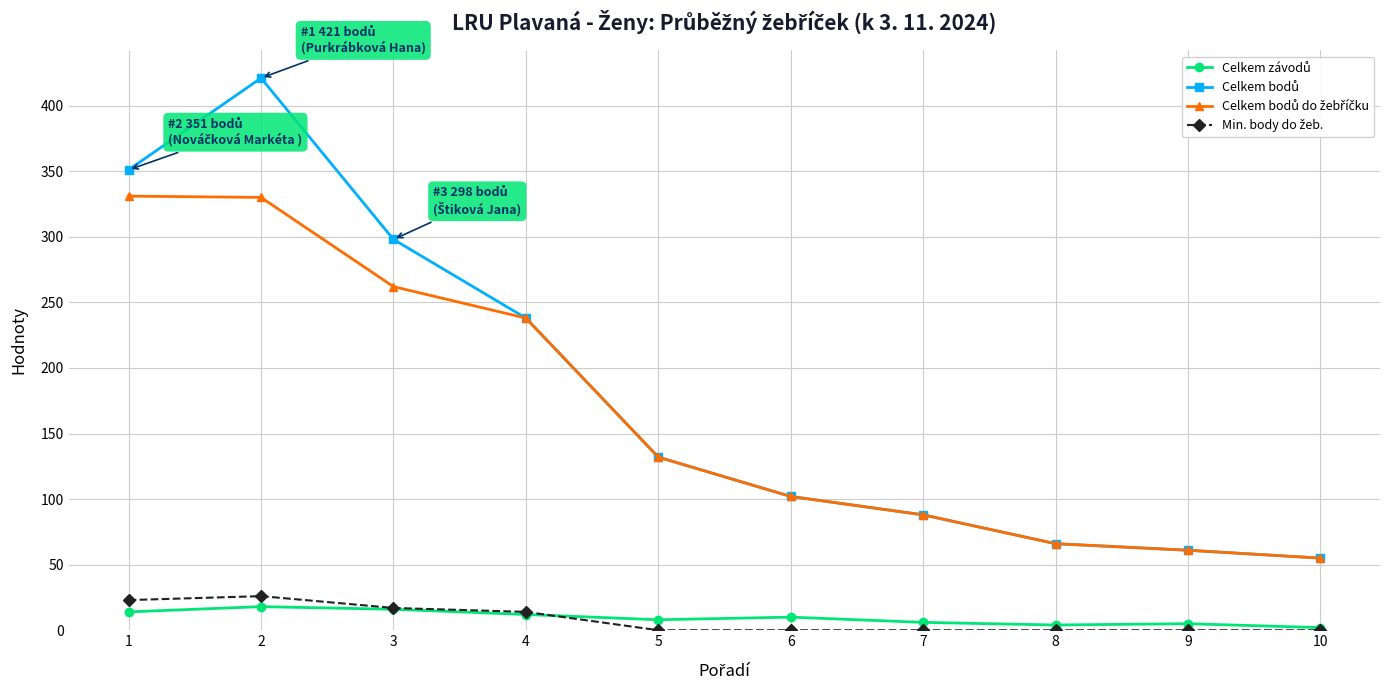

At how many categories does at least one series exceed 171?

4